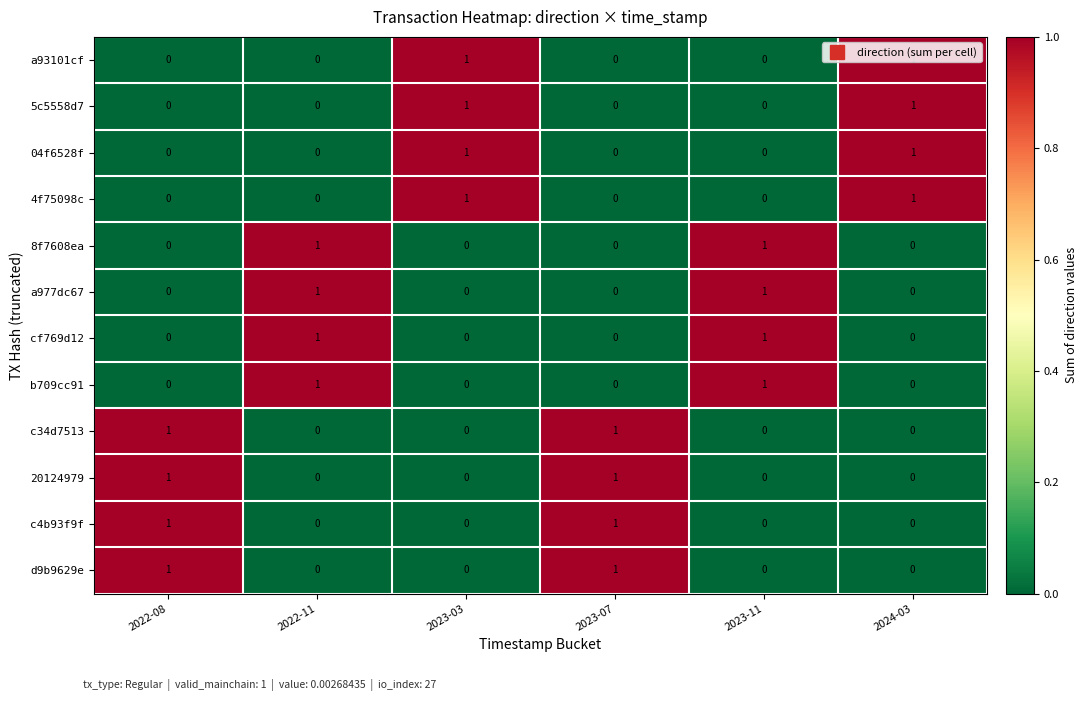

Is the value of a93101cf at 2023-03 greater than the value of 8f7608ea at 2023-07?

Yes